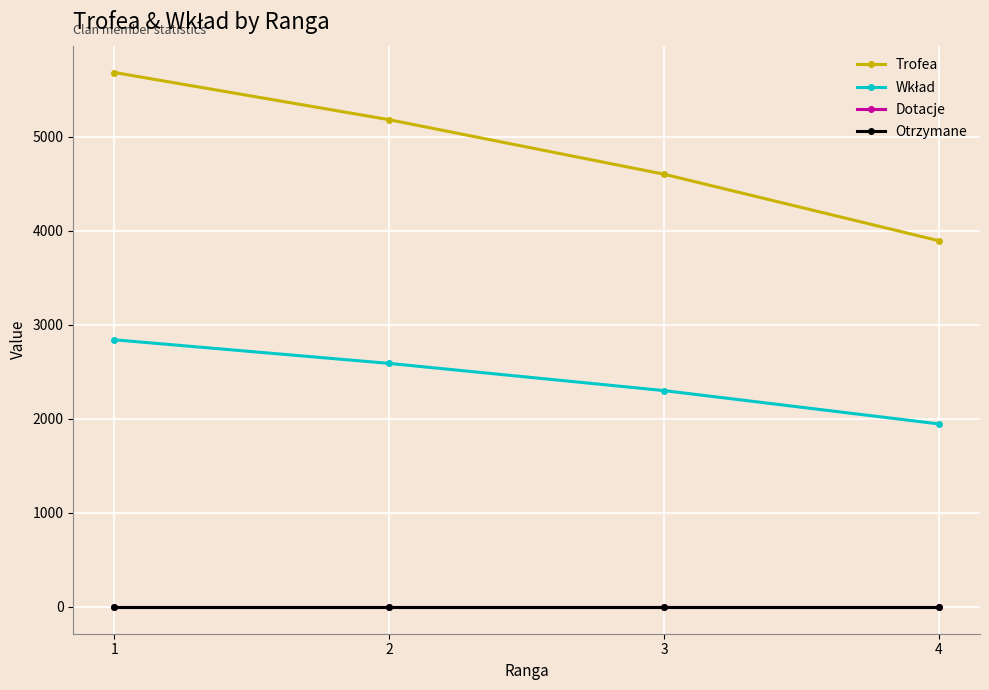

True or false: Wkład and Otrzymane cross at least once.

False